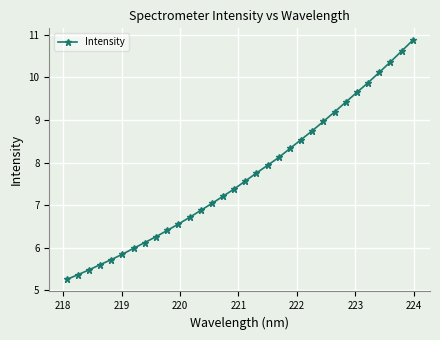

What is the sum of all values?

245.8